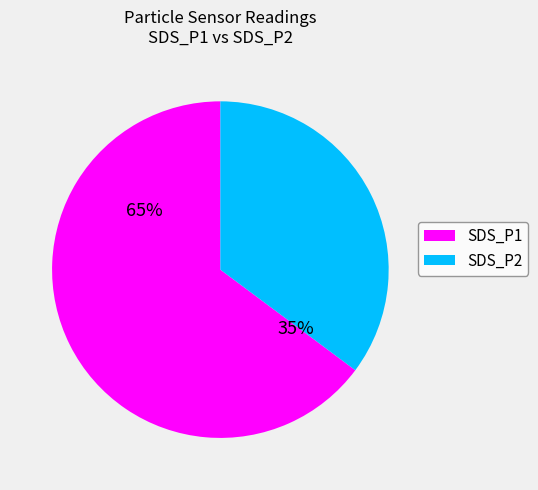

What is the total percentage of SDS_P1 and SDS_P2?

100.0%